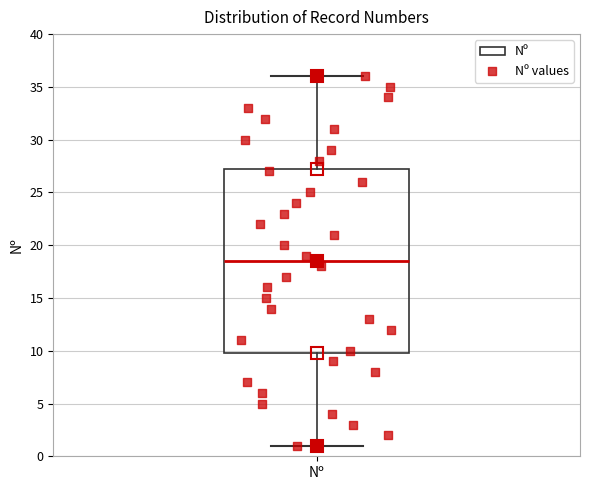

Read this box plot against the y-axis: the position of the median line, the range covered by the box, and the ends of both whiskers. The values are not printed on the chart, so give them approximately, as read against the axis.

median 18.5, box 10.0 to 27.5, whiskers 1.0 to 36.0